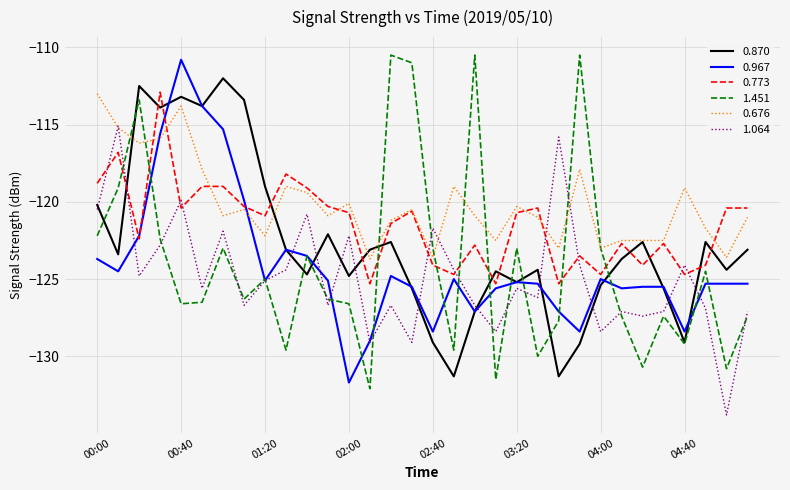

Which series ends up on top after the final intersection of 0.773 and 1.064?

0.773